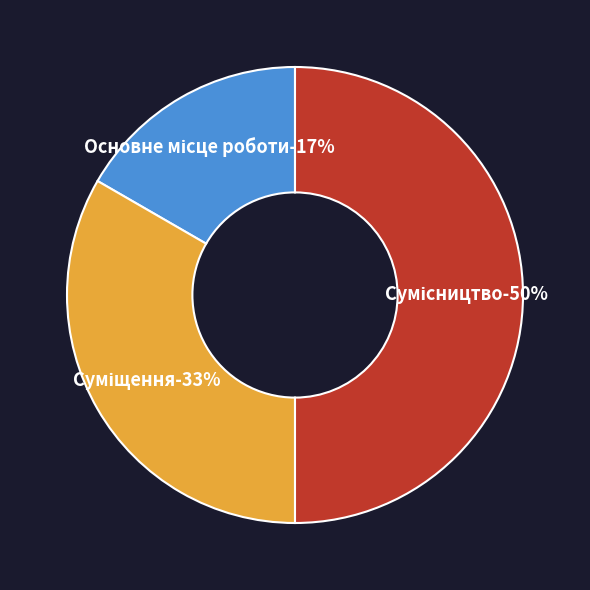

Count the number of slices in the pie.

3